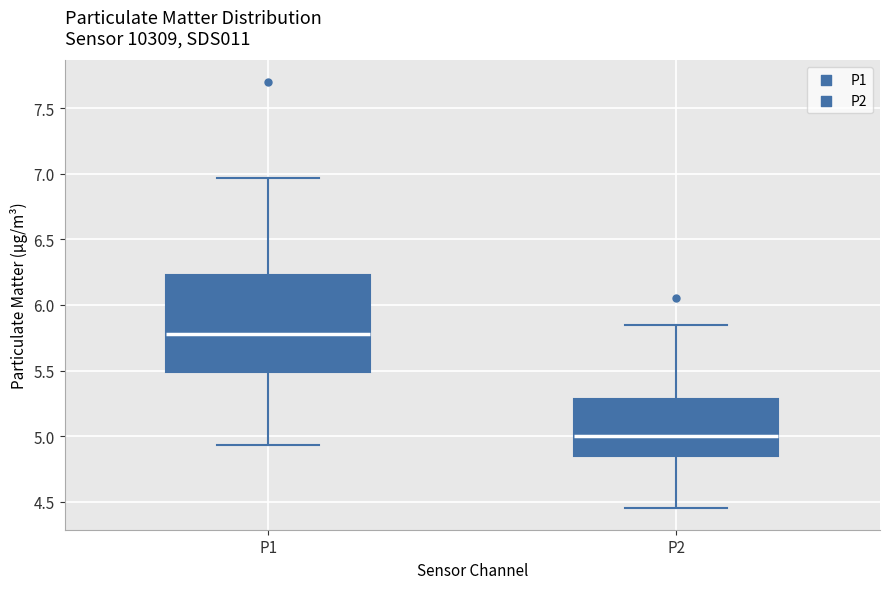

Where does the upper whisker of the box for P1 end on the y-axis? The values are not printed on the chart, so give them approximately, as read against the axis.

6.95